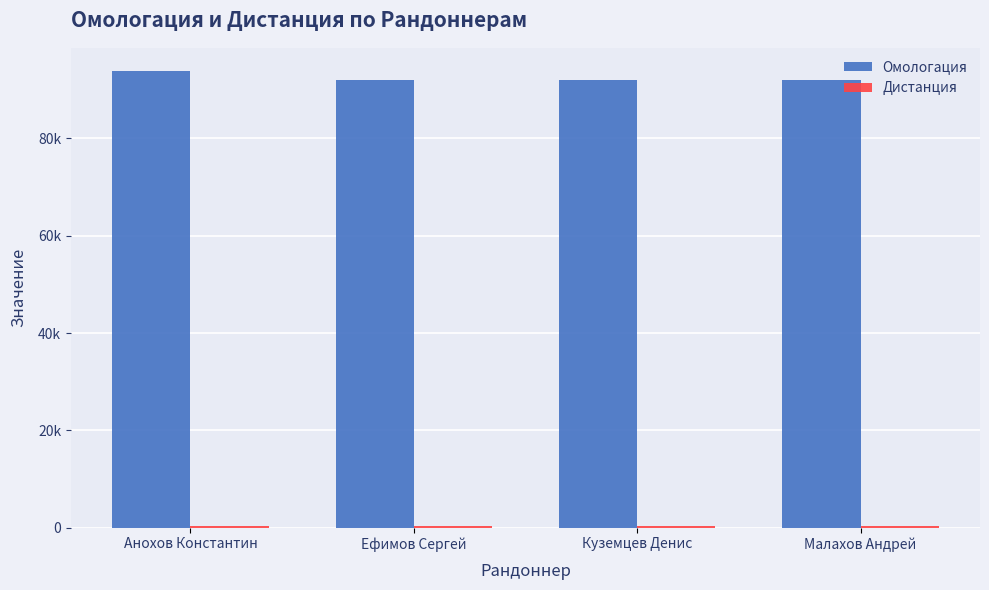

Which category has the highest value across all series?

Анохов Константин